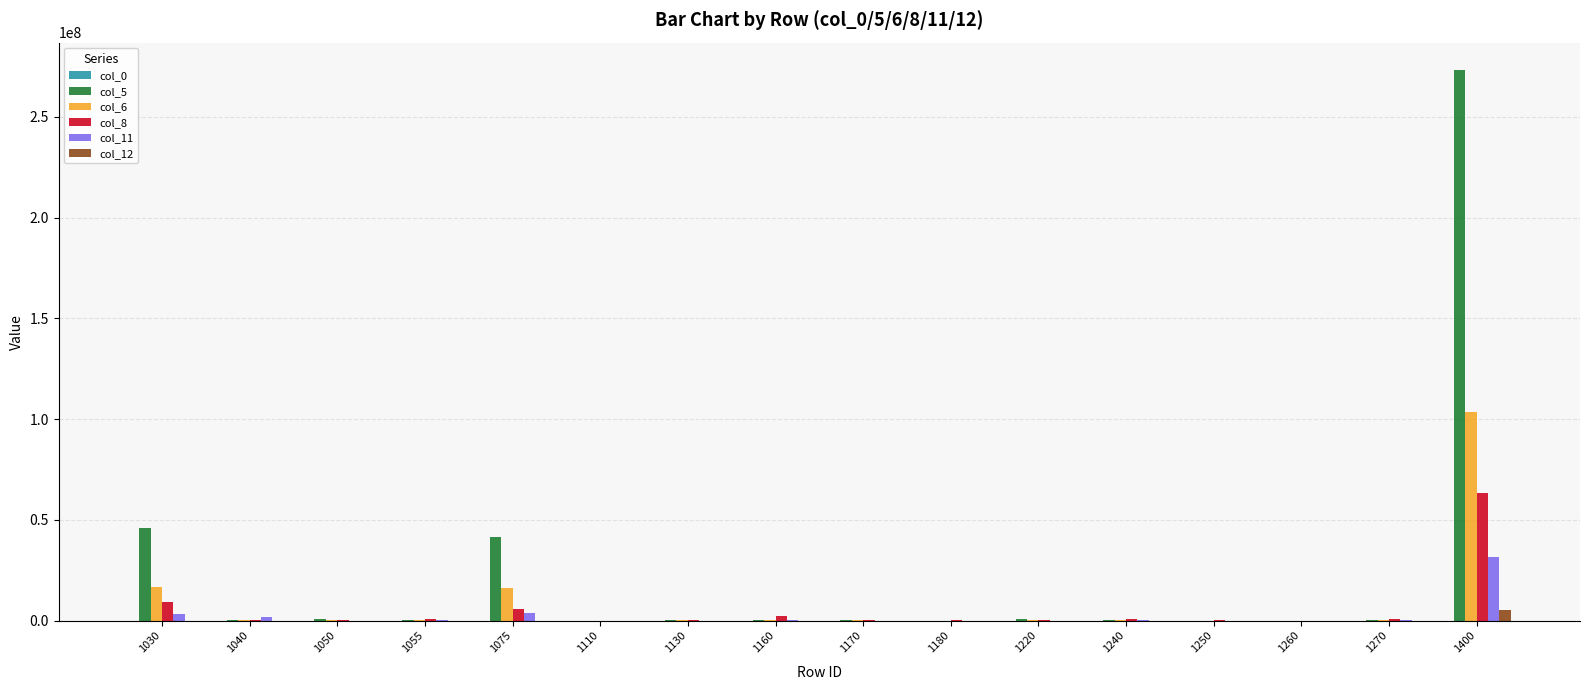

Which series has the largest total across all categories?

col_5